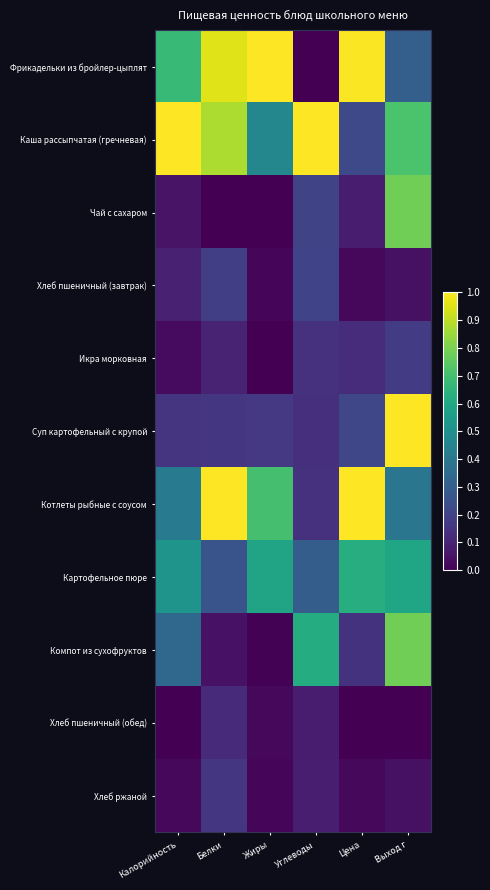

Reading left to right, extract all data points from this chart.

Фрикадельки из бройлер-цыплят: Калорийность=0.7	Белки=1.0	Жиры=1.0	Углеводы=0.0	Цена=1.0	Выход г=0.3
Каша рассыпчатая (гречневая): Калорийность=1.0	Белки=0.9	Жиры=0.5	Углеводы=1.0	Цена=0.2	Выход г=0.7
Чай с сахаром: Калорийность=0.1	Белки=0.0	Жиры=0.0	Углеводы=0.2	Цена=0.1	Выход г=0.8
Хлеб пшеничный (завтрак): Калорийность=0.1	Белки=0.2	Жиры=0.0	Углеводы=0.2	Цена=0.0	Выход г=0.0
Икра морковная: Калорийность=0.0	Белки=0.1	Жиры=0.0	Углеводы=0.1	Цена=0.1	Выход г=0.2
Суп картофельный с крупой: Калорийность=0.2	Белки=0.2	Жиры=0.2	Углеводы=0.1	Цена=0.2	Выход г=1.0
Котлеты рыбные с соусом: Калорийность=0.4	Белки=1.0	Жиры=0.7	Углеводы=0.1	Цена=1.0	Выход г=0.4
Картофельное пюре: Калорийность=0.5	Белки=0.3	Жиры=0.6	Углеводы=0.3	Цена=0.6	Выход г=0.6
Компот из сухофруктов: Калорийность=0.3	Белки=0.0	Жиры=0.0	Углеводы=0.6	Цена=0.1	Выход г=0.8
Хлеб пшеничный (обед): Калорийность=0.0	Белки=0.1	Жиры=0.0	Углеводы=0.1	Цена=0.0	Выход г=0.0
Хлеб ржаной: Калорийность=0.0	Белки=0.2	Жиры=0.0	Углеводы=0.1	Цена=0.0	Выход г=0.0